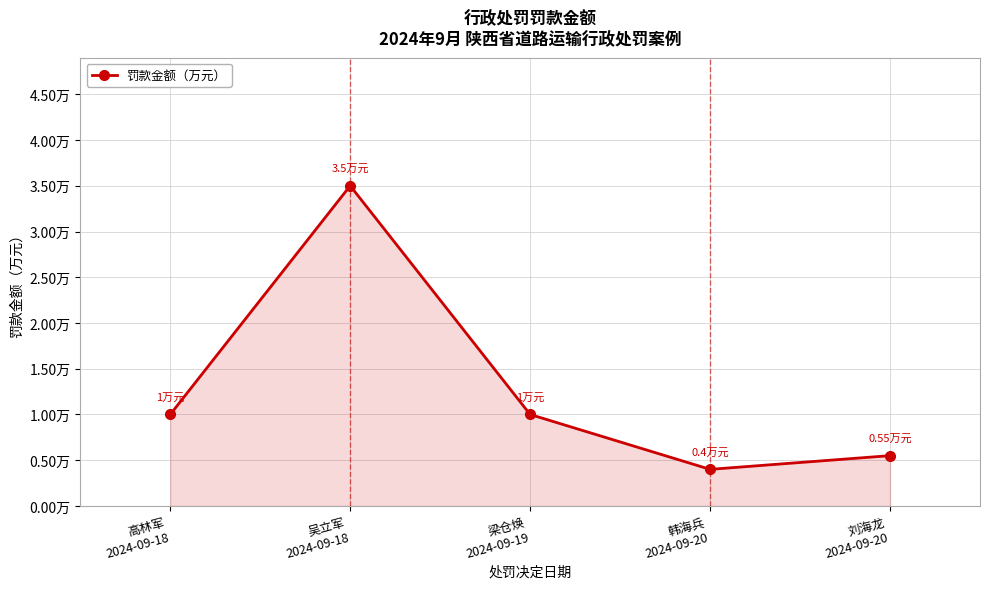

How many points are lower than both their immediate neighbors (excluding endpoints)?

1